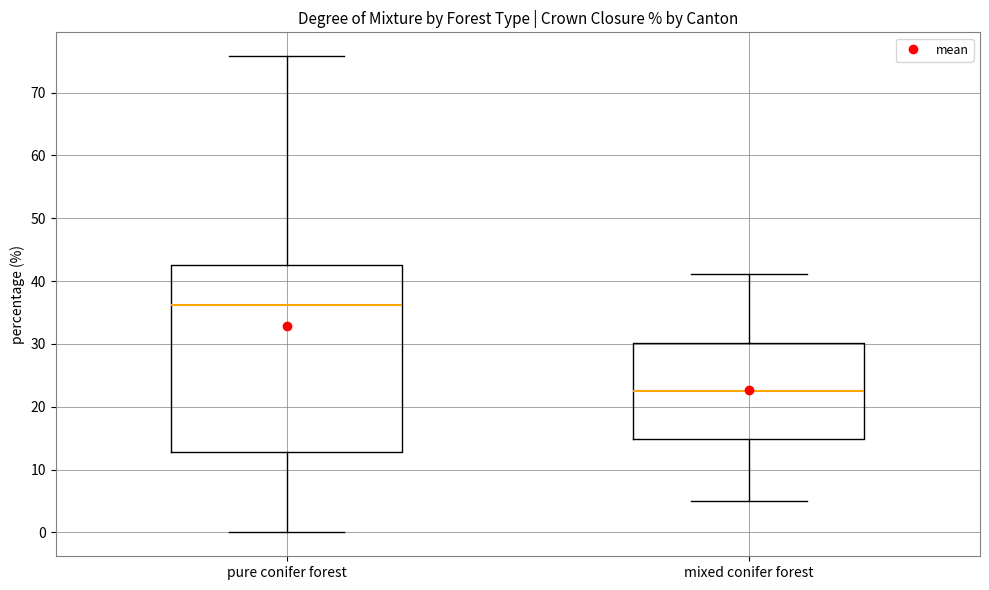

Which box is the tallest, from its lower edge to its upper edge?

pure conifer forest